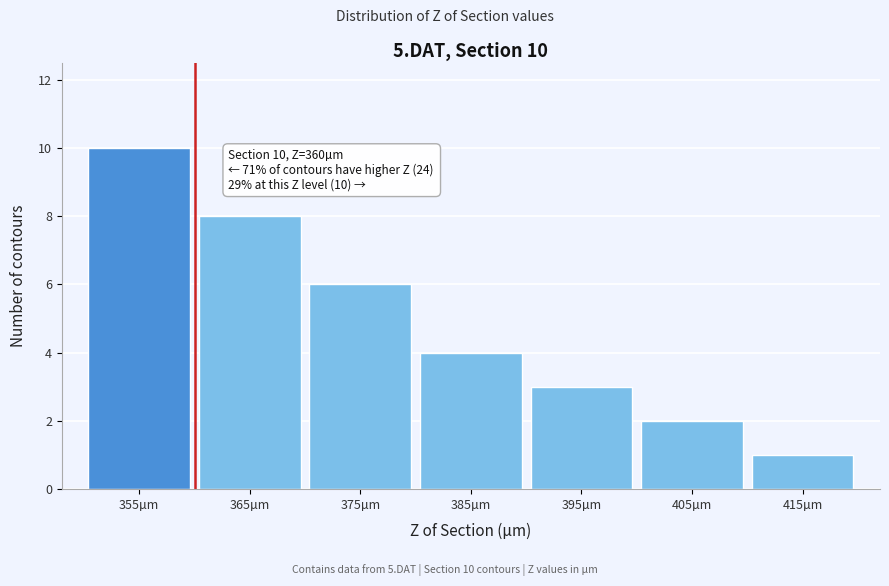

Reading right to left, what are all the values shown in this chart?

415µm=1	405µm=2	395µm=3	385µm=4	375µm=6	365µm=8	355µm=10